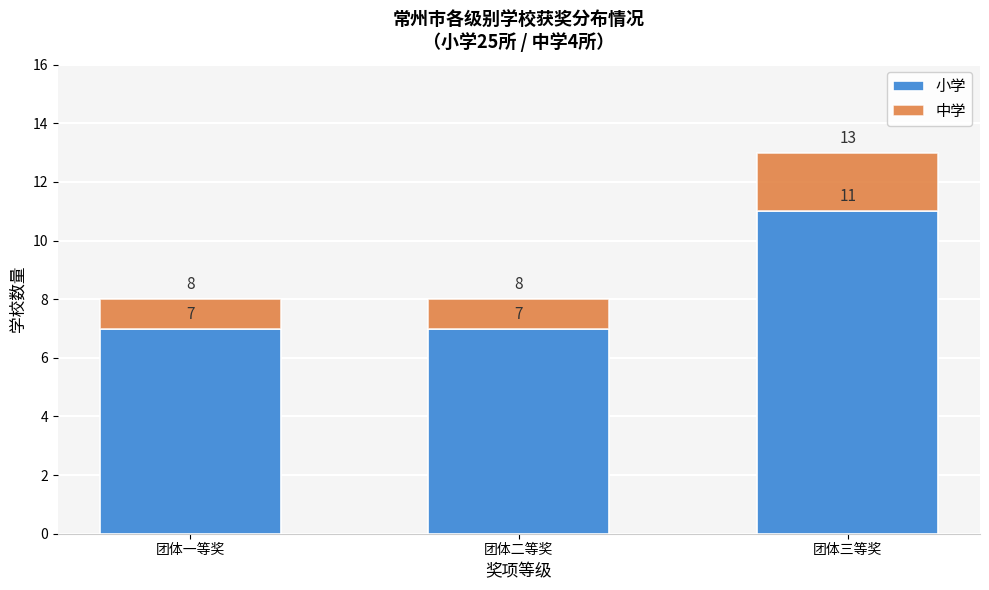

Reading right to left, transcribe the values for 小学.

团体三等奖=11	团体二等奖=7	团体一等奖=7